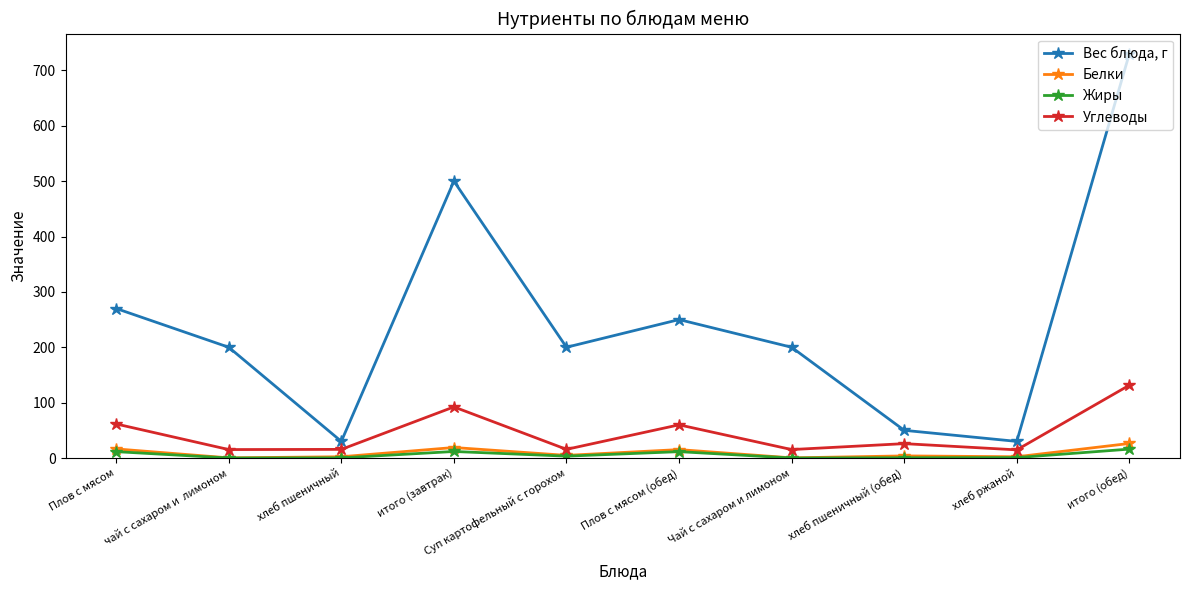

What is the value of the Жиры point at the 8th from the left?

0.5